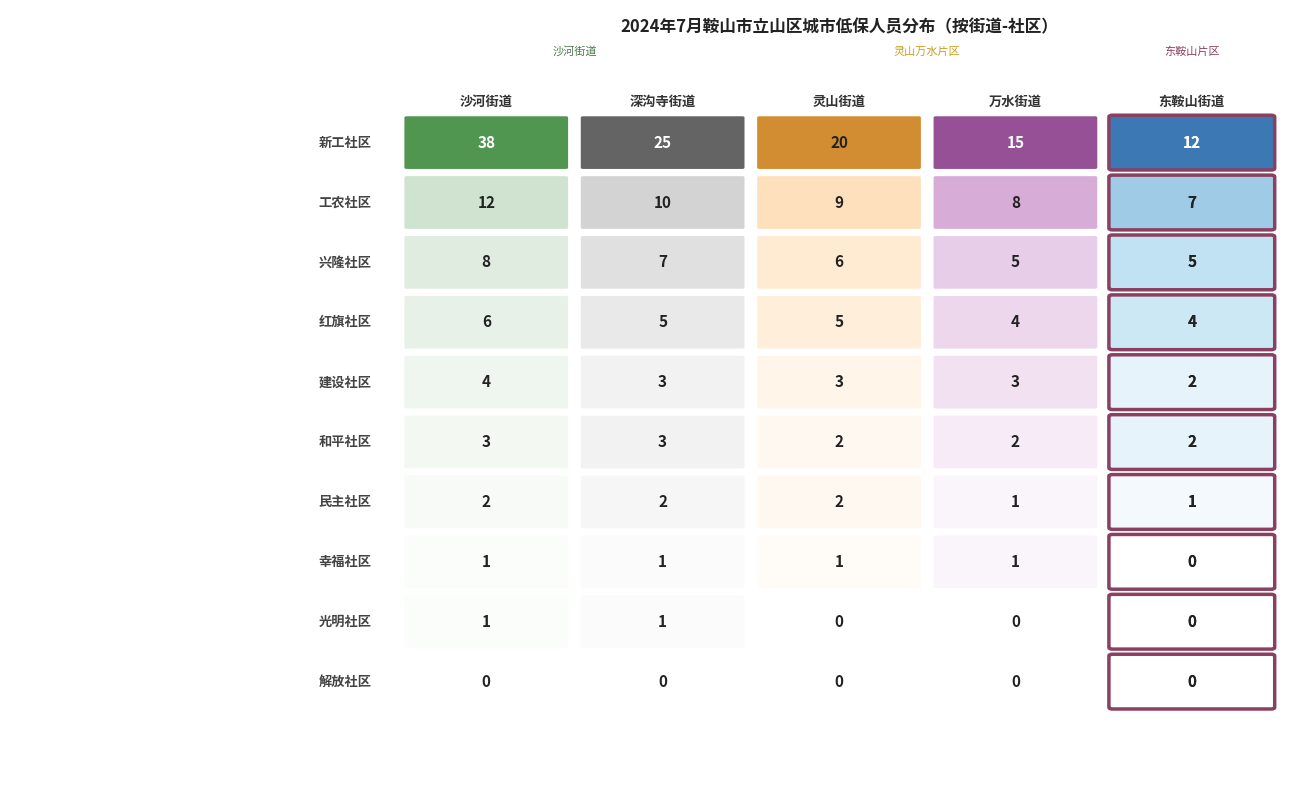

The value of 万水街道 at 7 is 1. True or false?

True